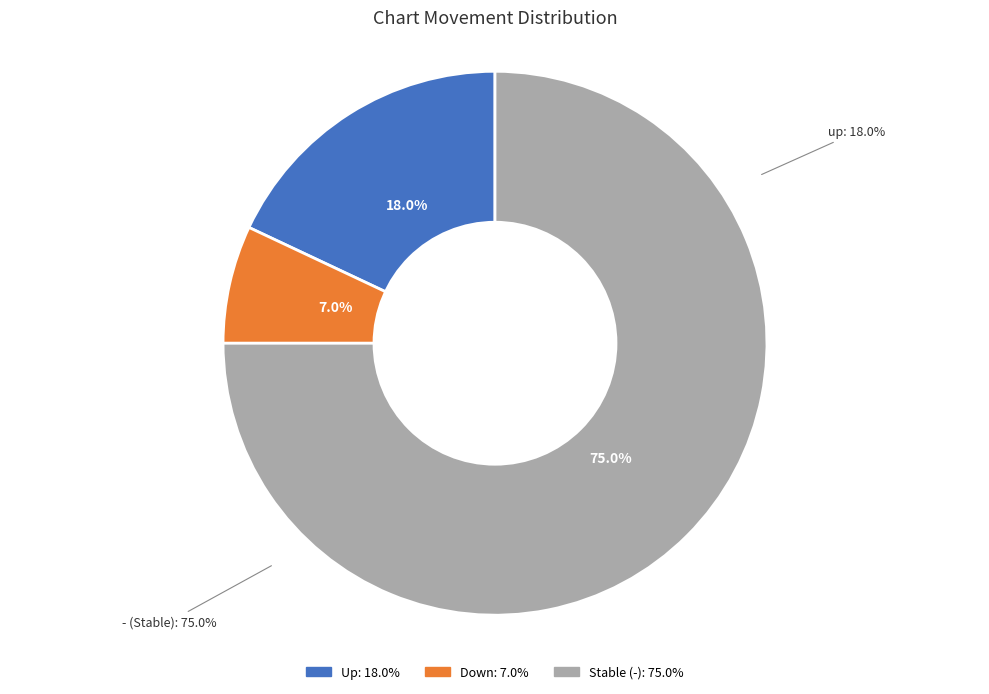

Count the number of slices in the pie.

3